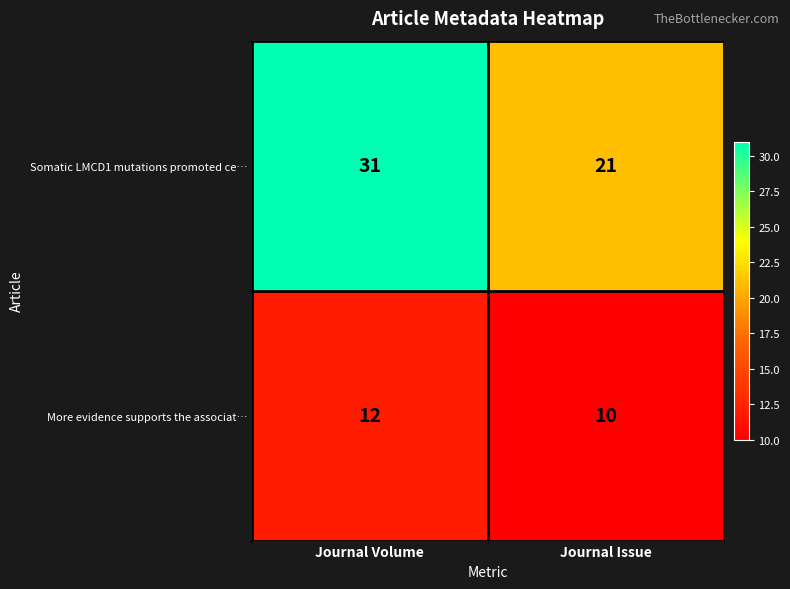

The value of Somatic LMCD1 mutations promoted ce… at Journal Volume is 31. True or false?

True